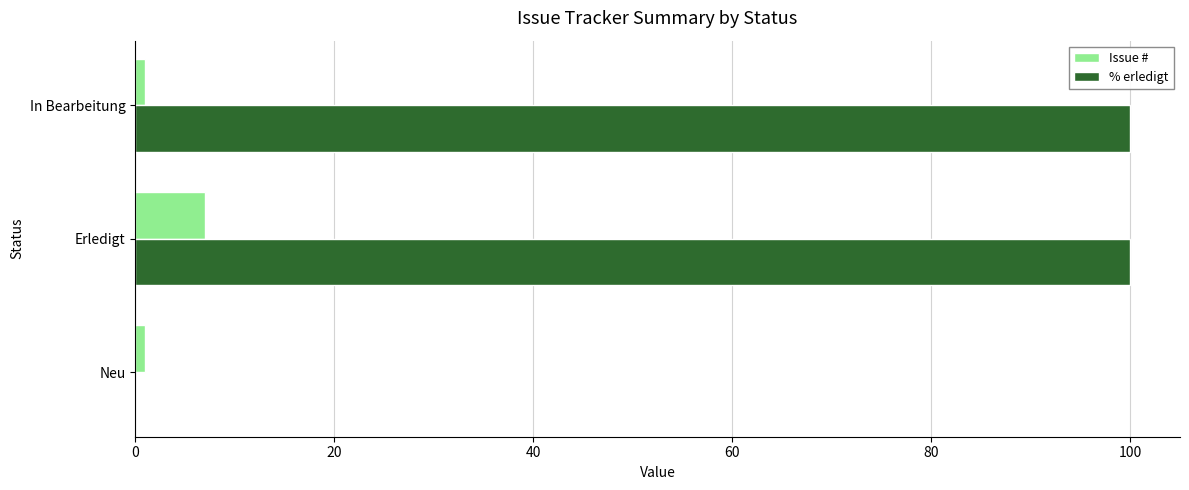

What is the maximum value for Issue #?

7